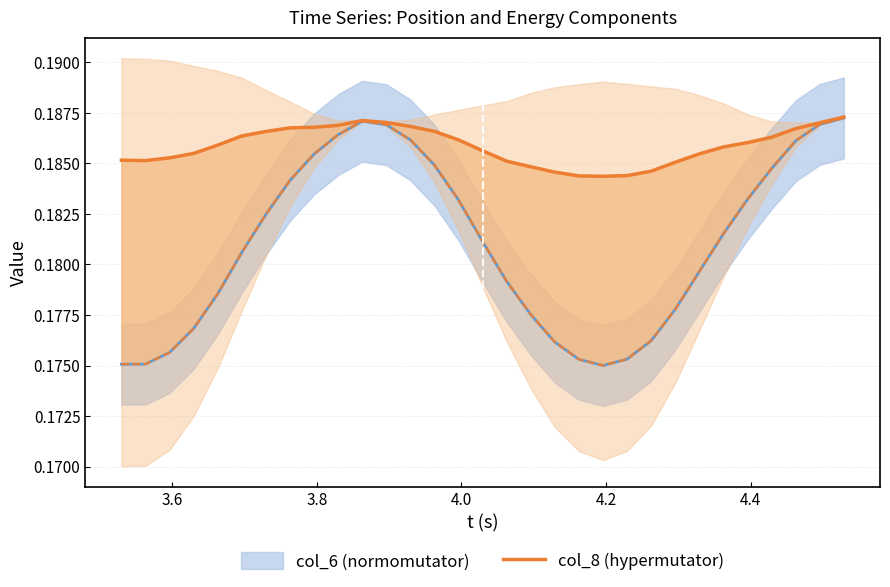

True or false: the data shows 0.2 at 3.8.

True